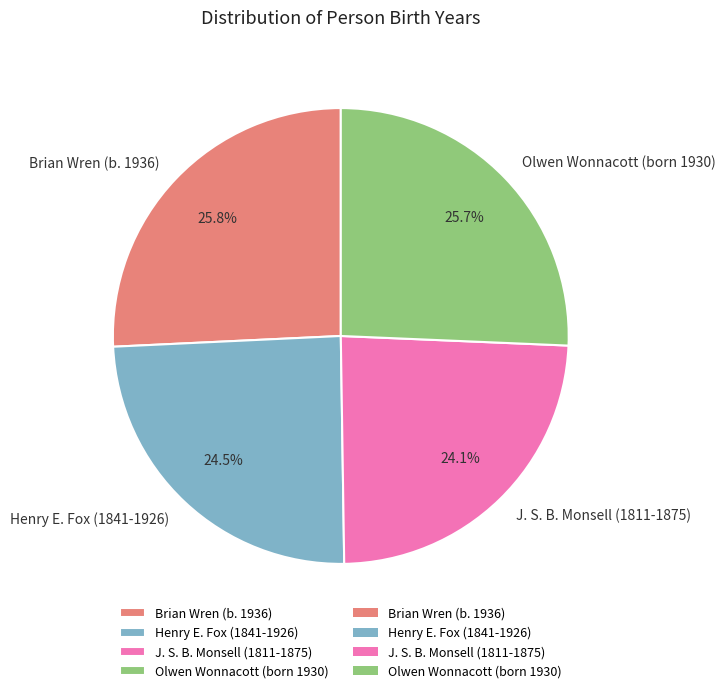

What percentage is the J. S. B. Monsell (1811-1875) slice, to the nearest percent?

24%